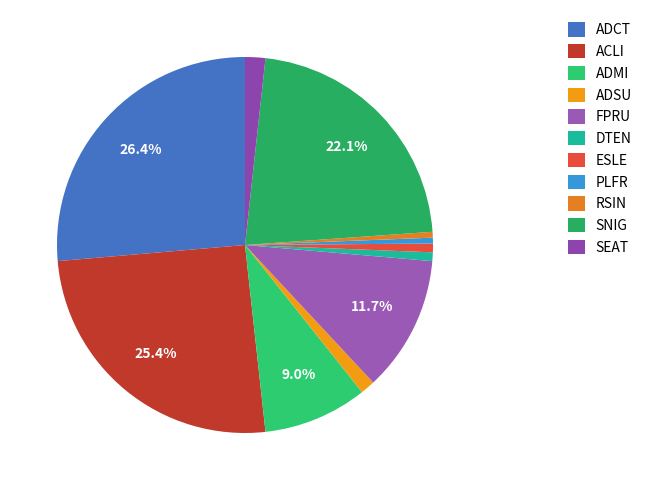

Rank the categories by value from lowest to highest.

PLFR, RSIN, DTEN, ESLE, ADSU, SEAT, ADMI, FPRU, SNIG, ACLI, ADCT